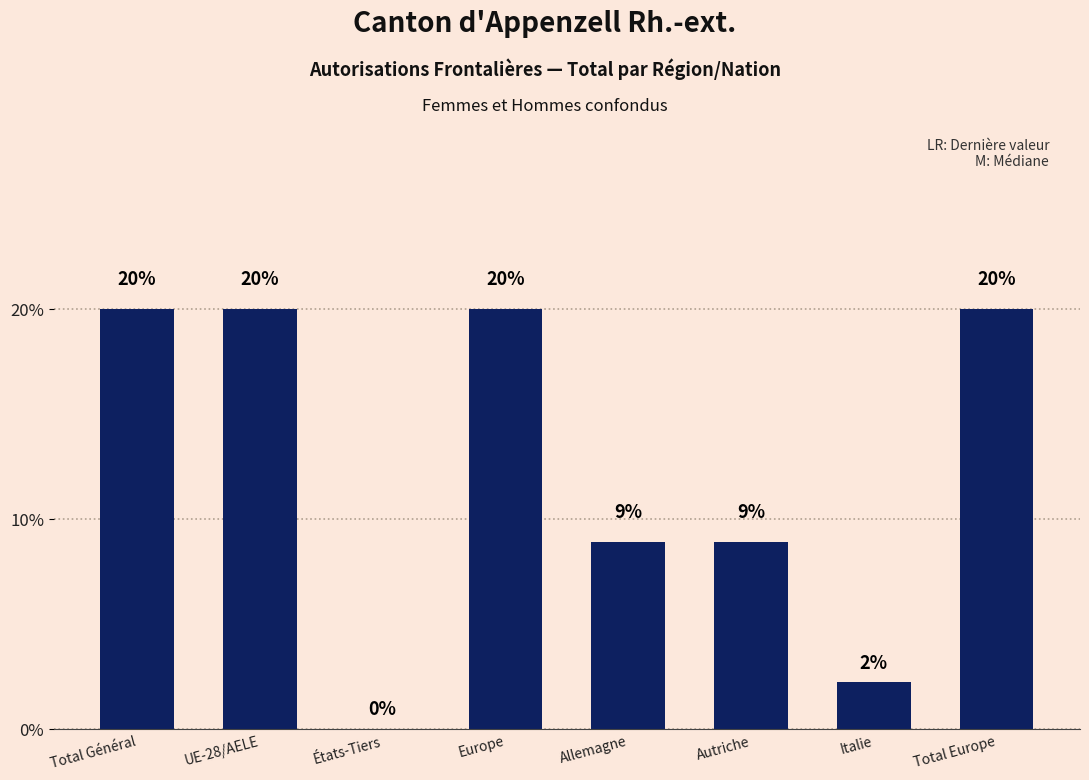

Approximately how many times larger is the value at UE-28/AELE compared to Total Europe?

1.0